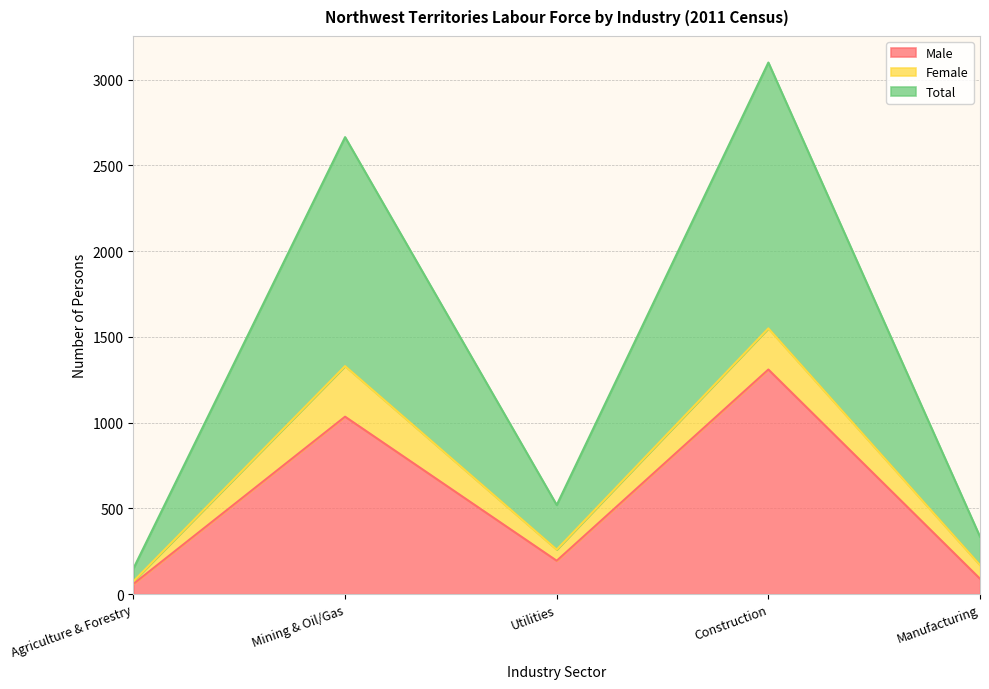

The value of Male at Utilities is 195. True or false?

True